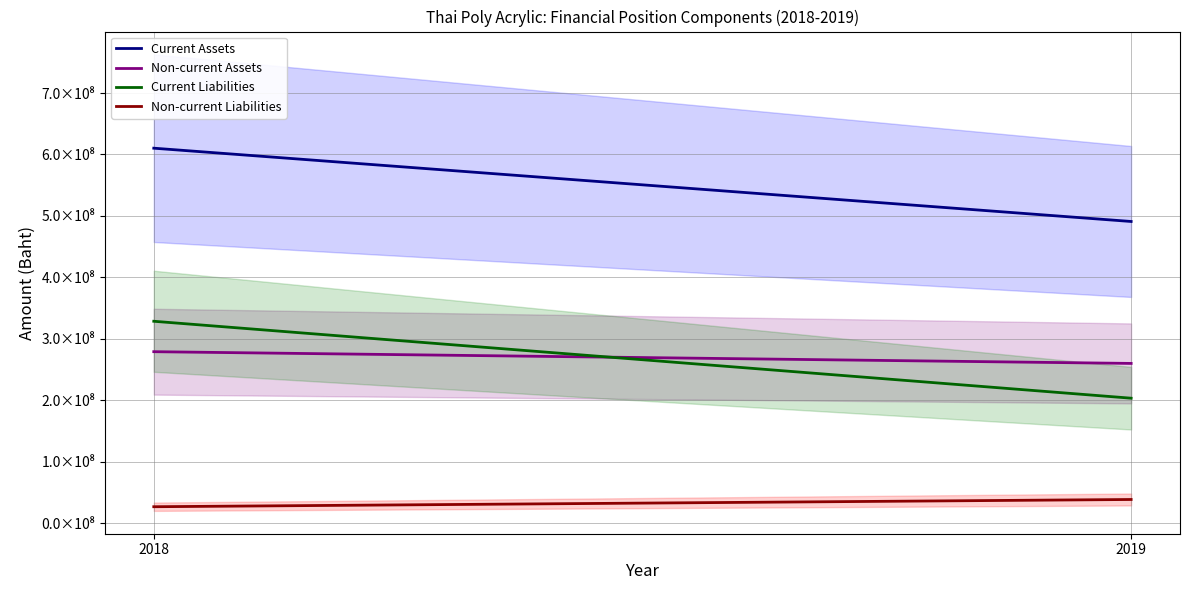

How many lines are shown in the chart?

4